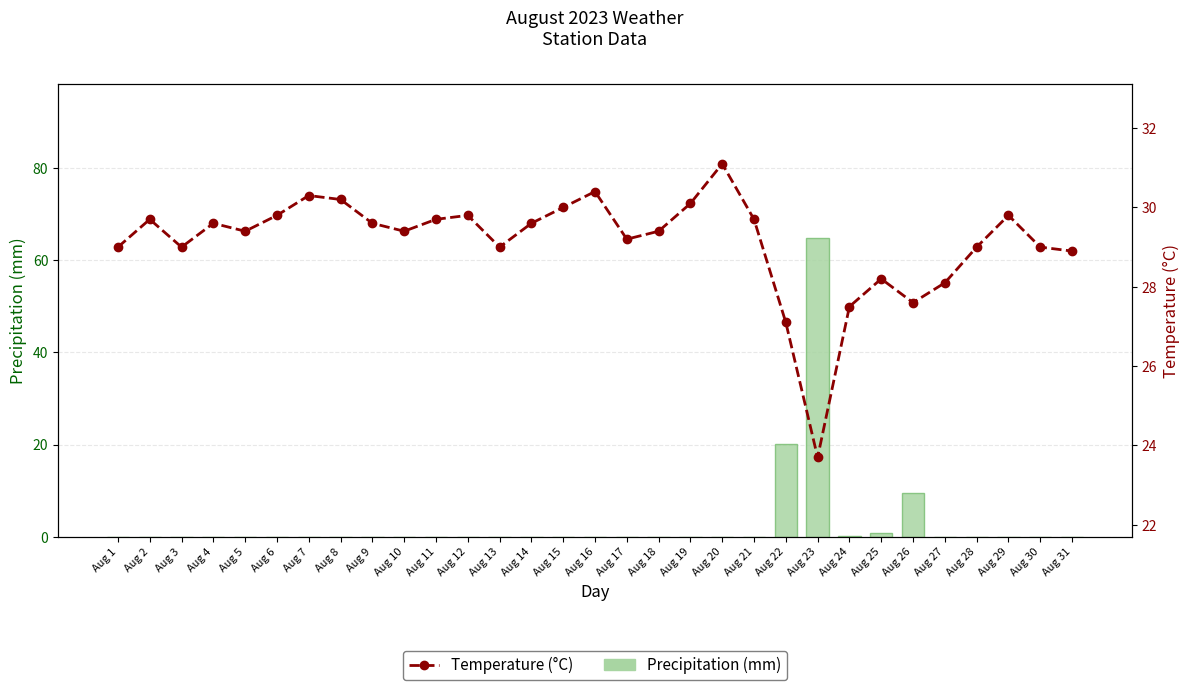

What are all the series names shown in the legend?

Precipitation (mm), Temperature (°C)